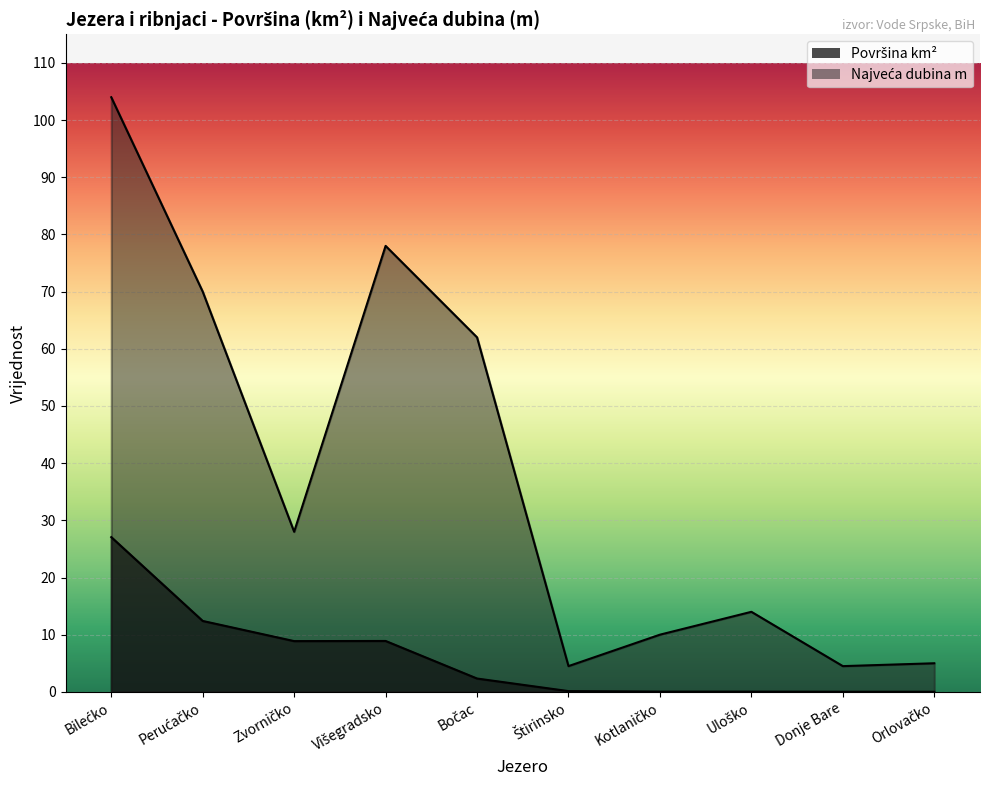

At which category does the chart reach its minimum across all series?

Donje Bare